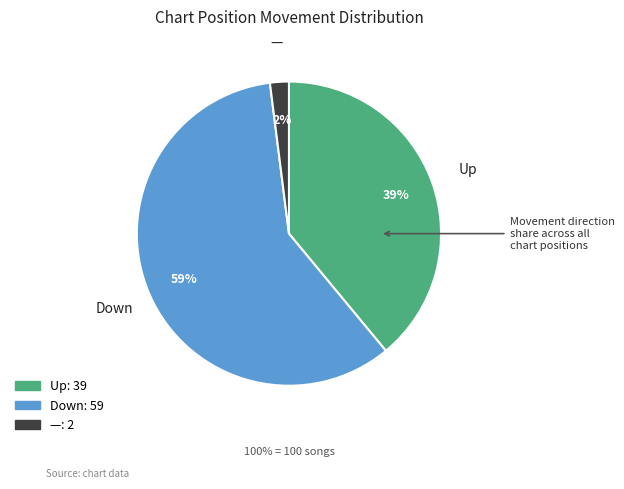

Does any single category account for the majority?

Yes